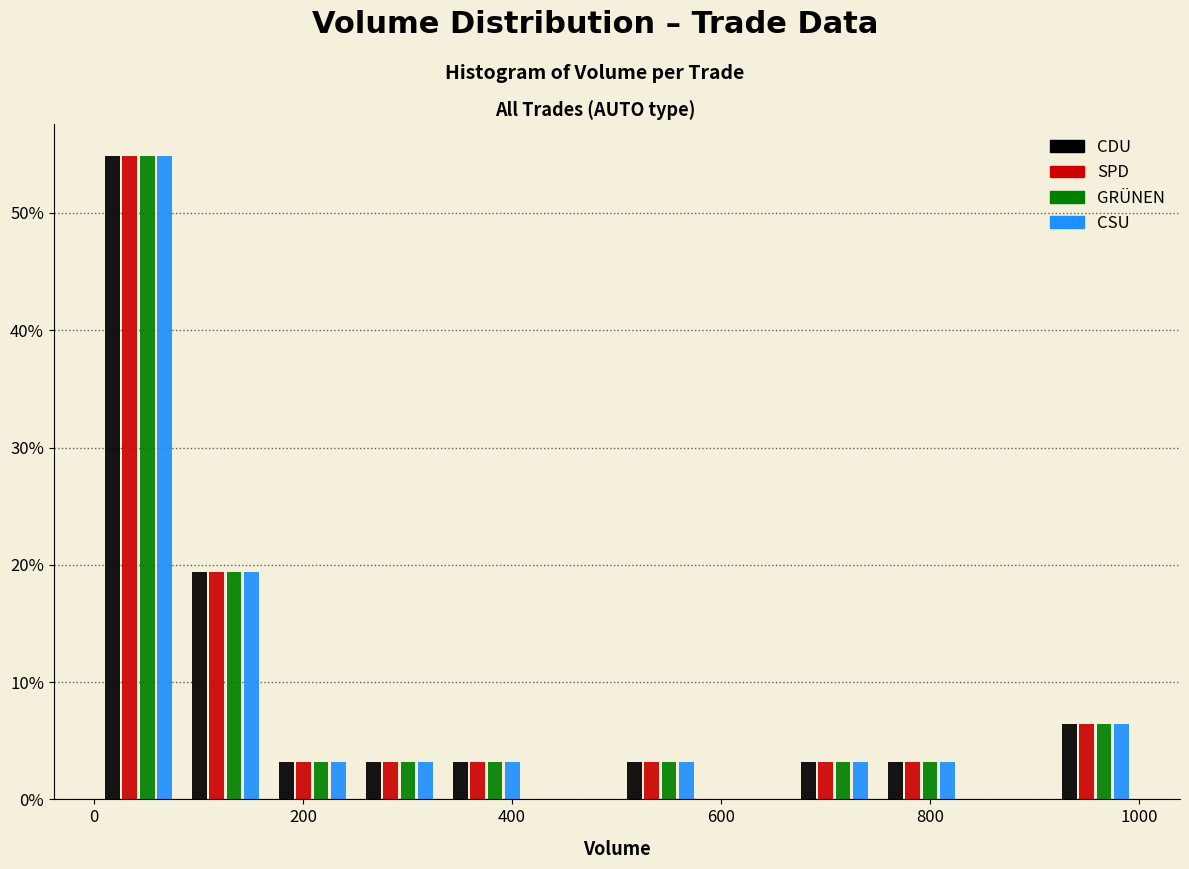

Reading left to right, list every range on the x-axis with the height of the bar of each series over it. Neither the bar edges nor the heights are printed on the chart, so give them approximately, as read against the axes.

0 to 80: CDU=55	SPD=55	GRÜNEN=55	CSU=55
80 to 160: CDU=19	SPD=19	GRÜNEN=19	CSU=19
160 to 260: CDU=3	SPD=3	GRÜNEN=3	CSU=3
260 to 340: CDU=3	SPD=3	GRÜNEN=3	CSU=3
340 to 420: CDU=3	SPD=3	GRÜNEN=3	CSU=3
420 to 500: CDU=0	SPD=0	GRÜNEN=0	CSU=0
500 to 580: CDU=3	SPD=3	GRÜNEN=3	CSU=3
580 to 660: CDU=0	SPD=0	GRÜNEN=0	CSU=0
660 to 760: CDU=3	SPD=3	GRÜNEN=3	CSU=3
760 to 840: CDU=3	SPD=3	GRÜNEN=3	CSU=3
840 to 920: CDU=0	SPD=0	GRÜNEN=0	CSU=0
920 to 1000: CDU=6	SPD=6	GRÜNEN=6	CSU=6